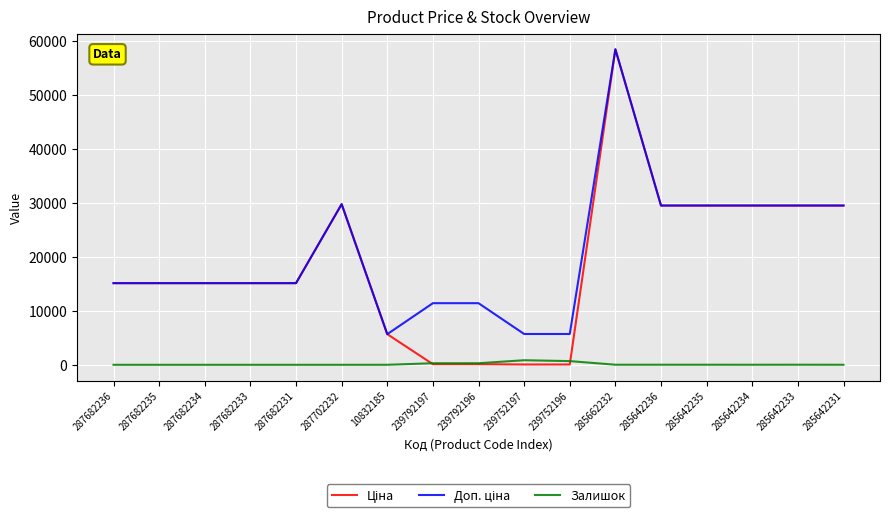

What position from the right is 10832185?

11